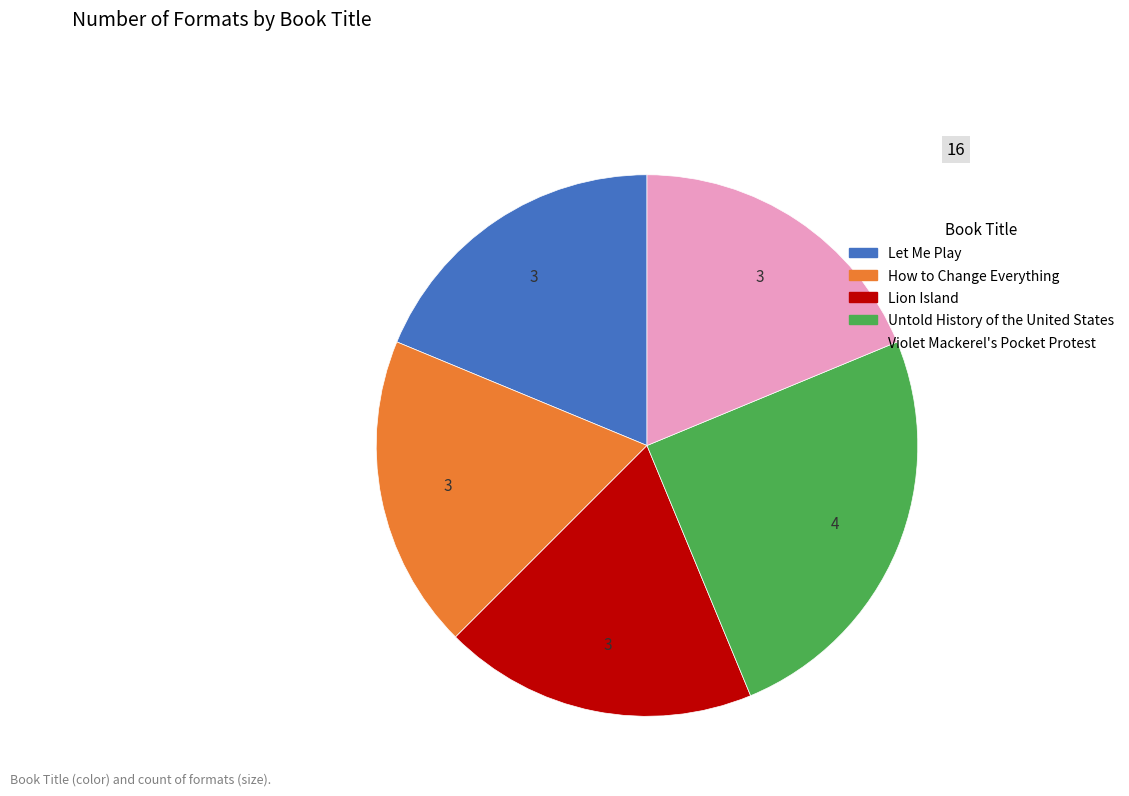

The Untold History of the United States slice represents 25% of the pie. True or false?

True